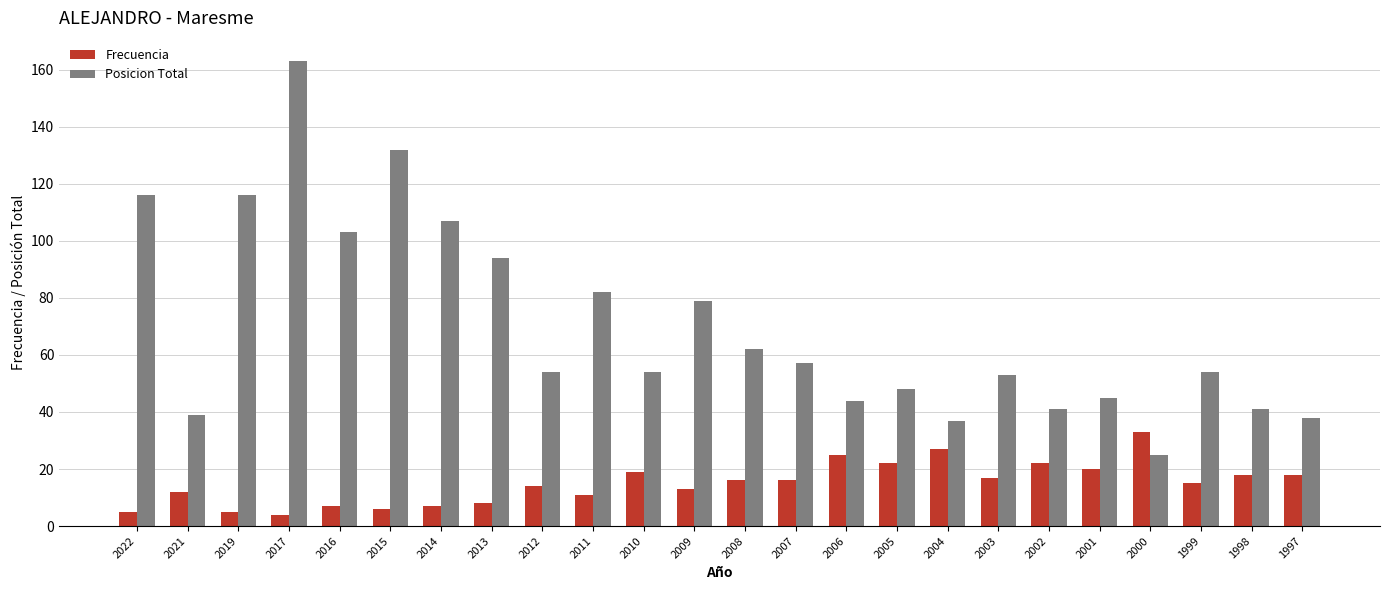

What is the value of the Frecuencia bar at the 16th from the left?

22